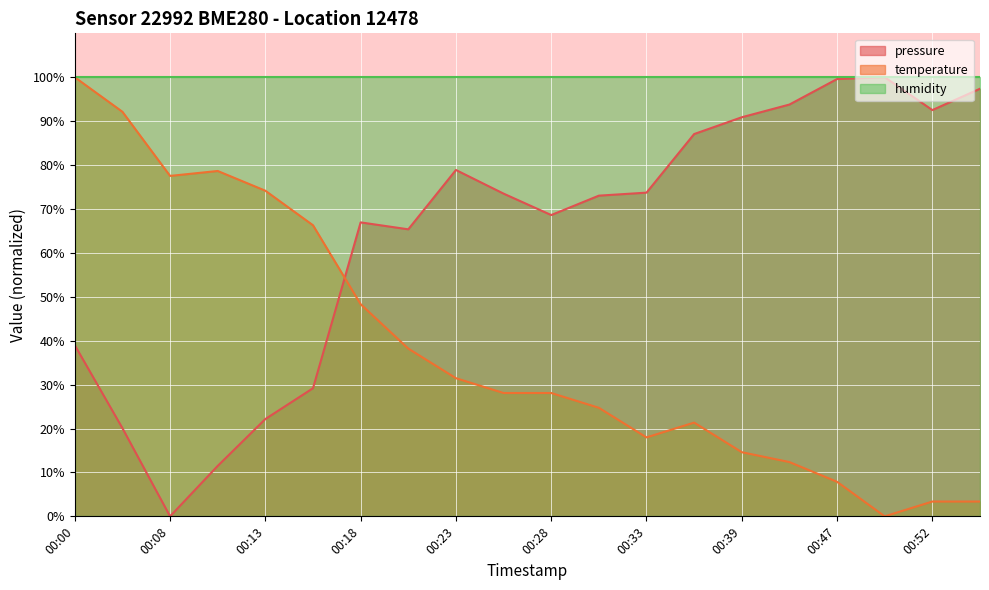

The temperature series shows 77.5 at 00:08. True or false?

True